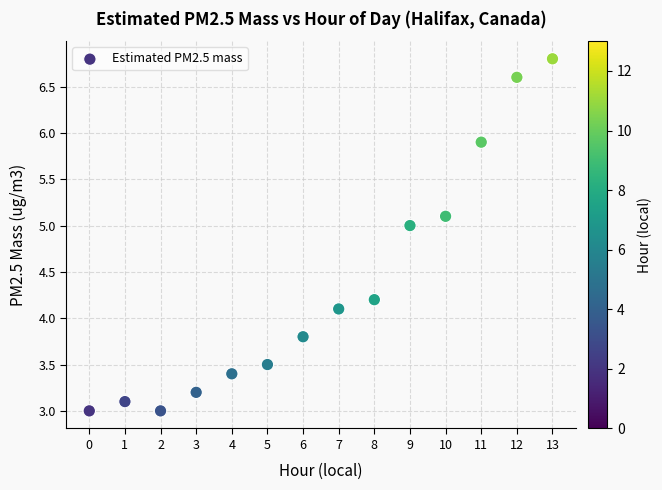

What Y value in the scatter plot is closest to 4?

4.1